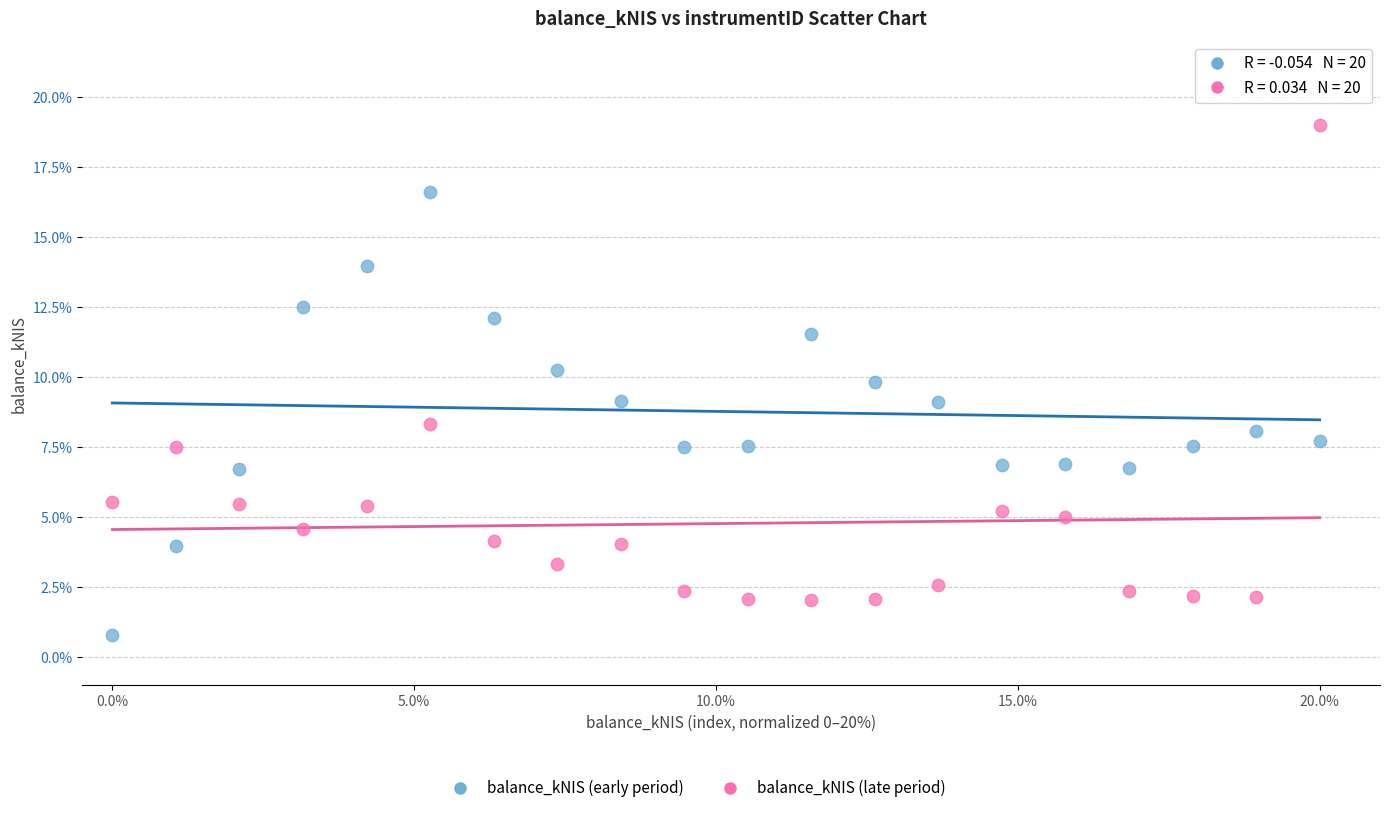

Which series has the largest Y range (max minus min)?

balance_kNIS (late period)